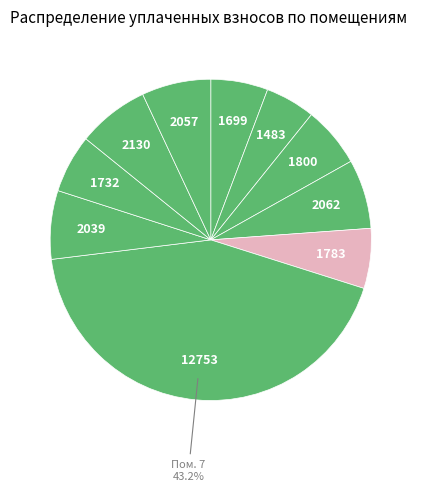

How many segments does this pie chart have?

10